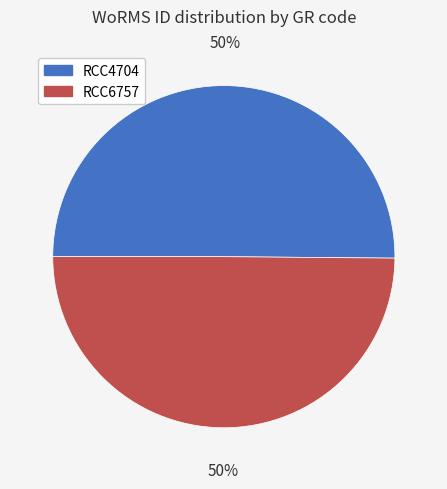

Do RCC4704 and RCC6757 together represent more than half of the pie?

Yes